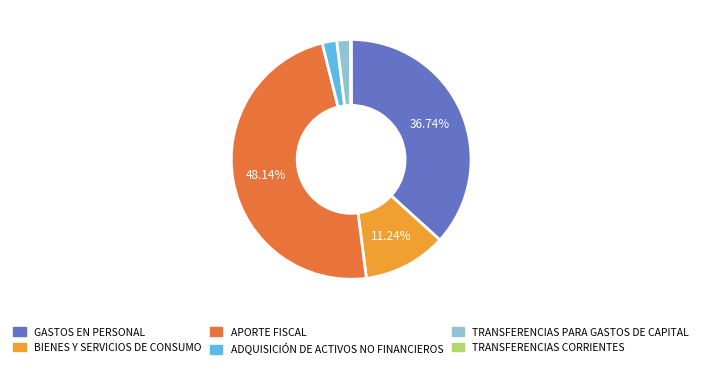

Which has a higher value, APORTE FISCAL or BIENES Y SERVICIOS DE CONSUMO?

APORTE FISCAL